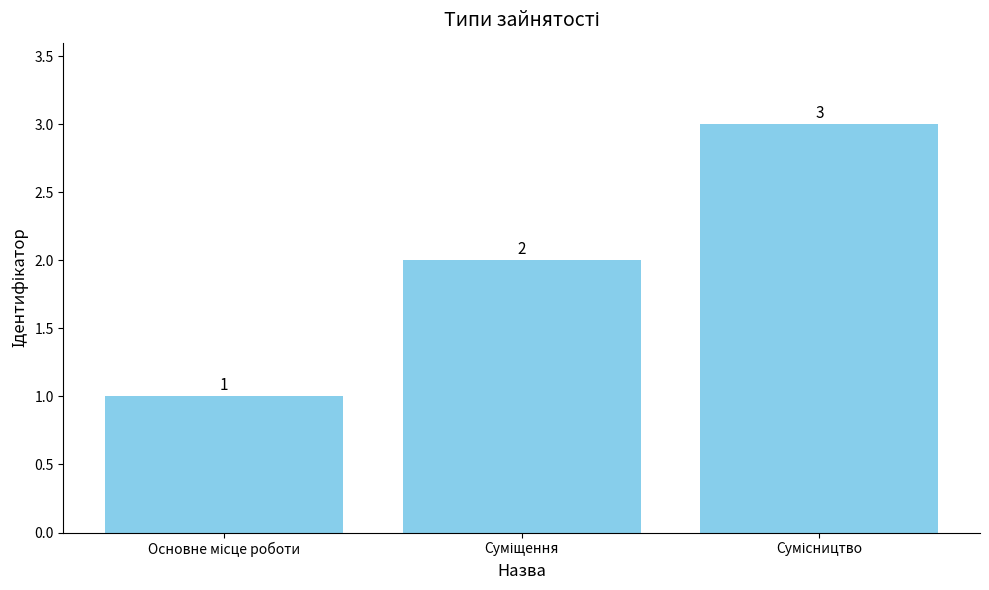

What is the difference between the maximum and minimum values?

2